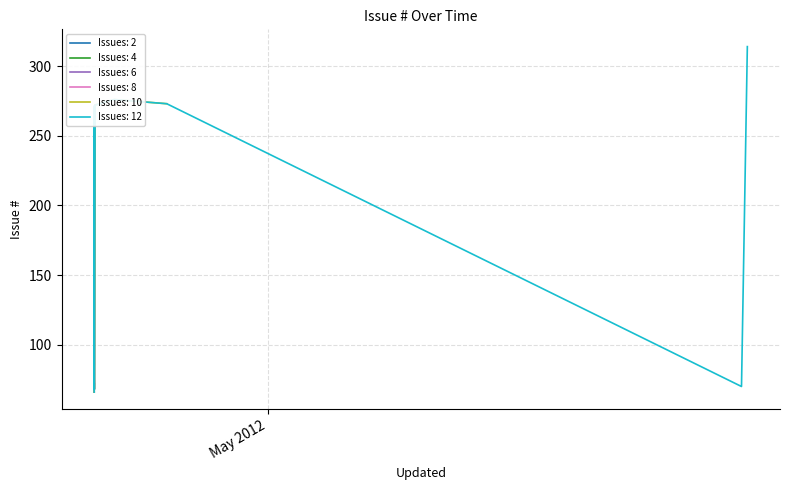

List the labels in order of value, largest first.

2012-04-23 13:29, 2012-04-23 13:27, 2012-04-23 13:22, 2012-04-23 13:29, 2012-04-23 14:06, 2012-04-23 13:28, 2012-04-24 09:56, 2012-04-26 16:08, 2012-05-21 08:23, 2012-05-21 14:24, 2012-06-20 16:06, 2012-11-28 11:39, 2012-11-28 11:39, 2012-11-28 11:39